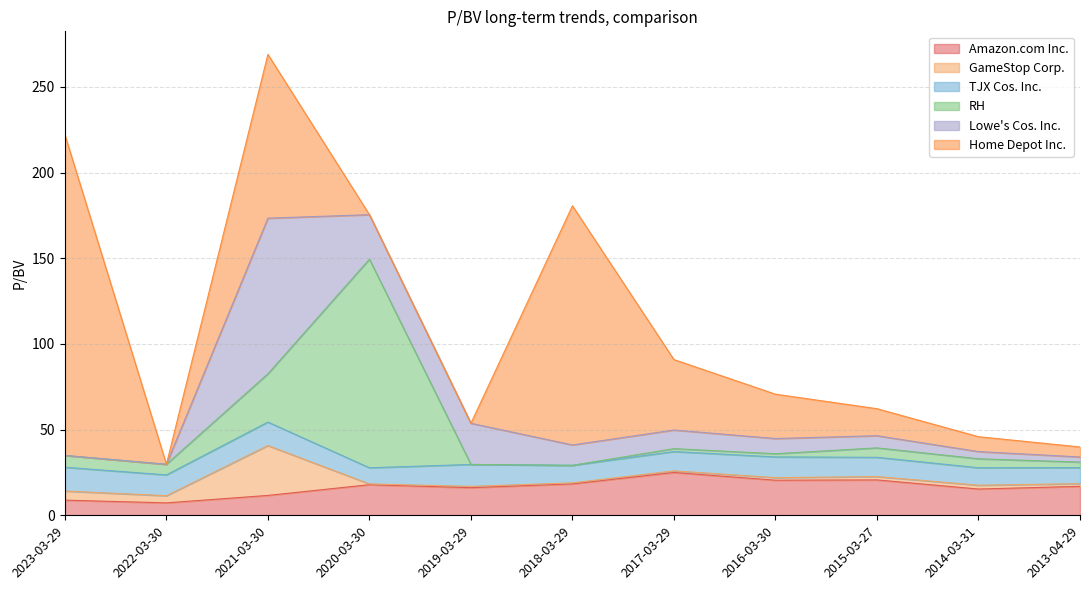

Is it true that Amazon.com Inc. equals 33.4 at 2016-03-30?

False